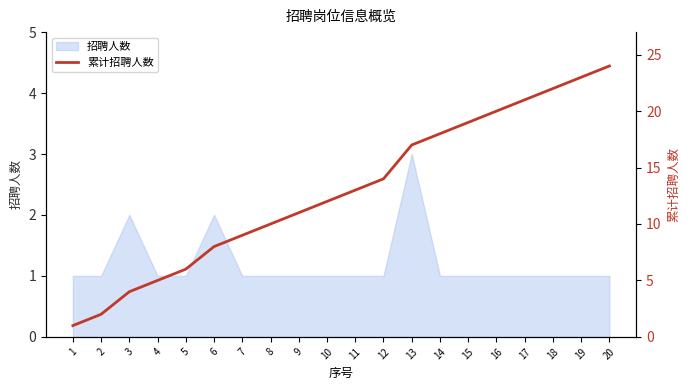

The value at 10 is 17. True or false?

False